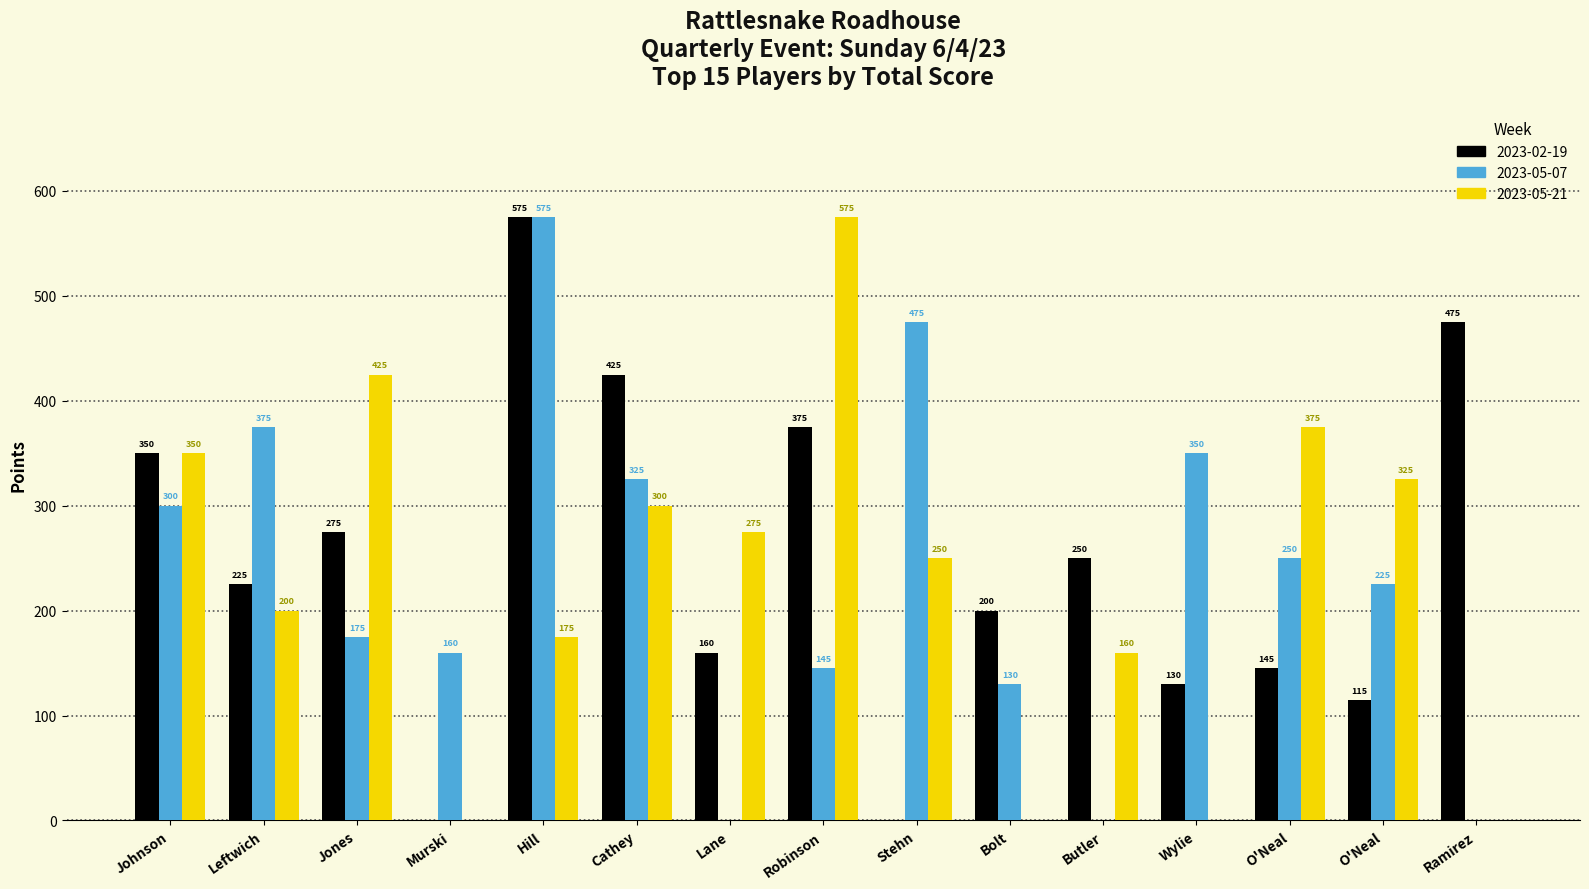

What is the sum of all 2023-02-19 values?

3700